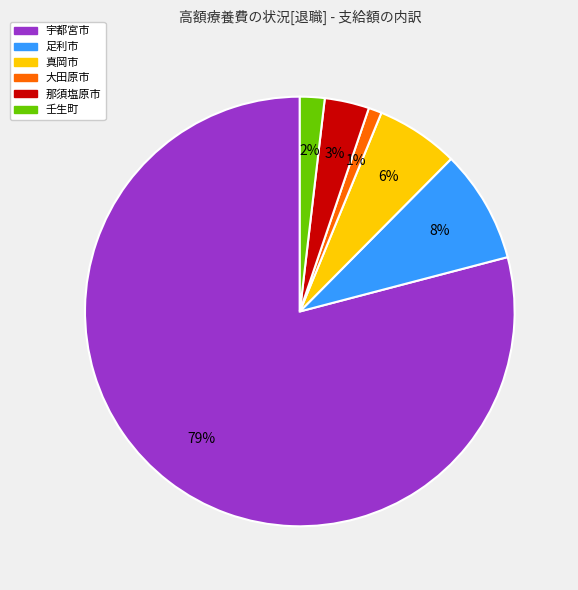

Between 宇都宮市 and 壬生町, which is larger?

宇都宮市